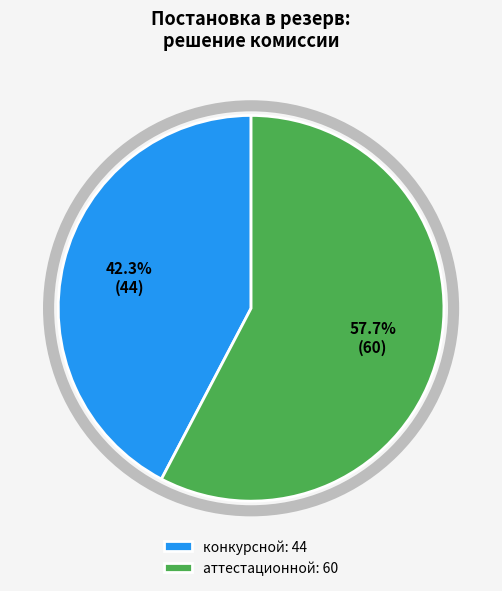

To the nearest percent, what is the average slice percentage?

50%